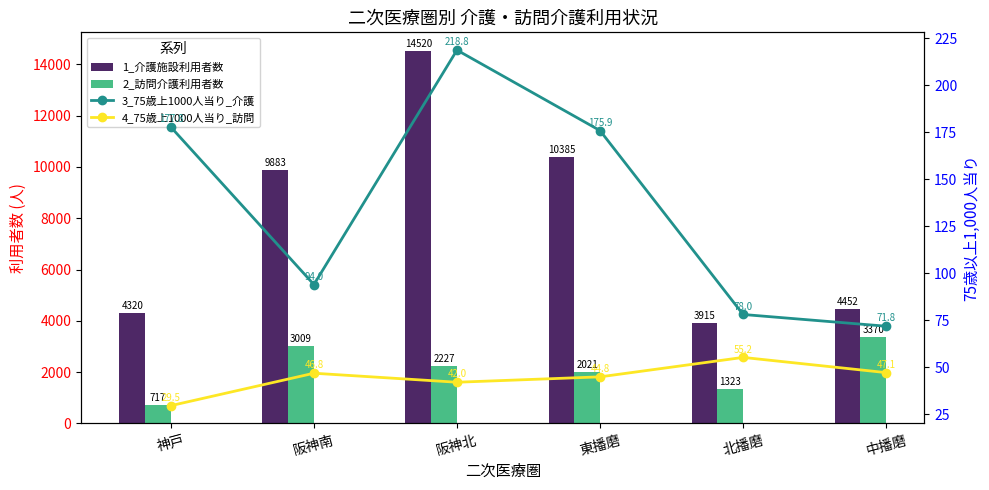

Is the value of 2_訪問介護利用者数 at 阪神南 greater than the value of 1_介護施設利用者数 at 阪神南?

No